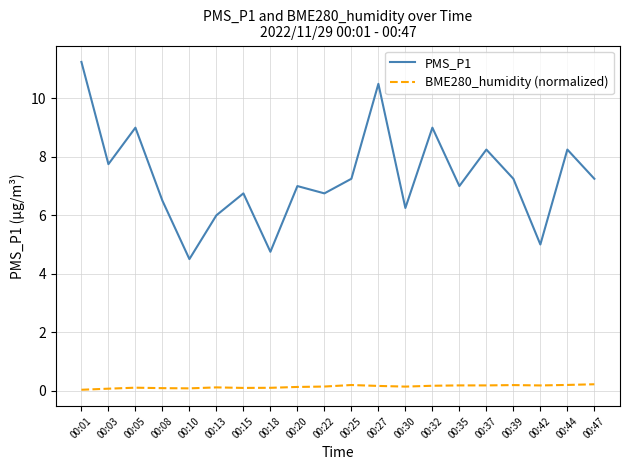

Rank the series by their average value, from lowest to highest.

BME280_humidity (normalized), PMS_P1